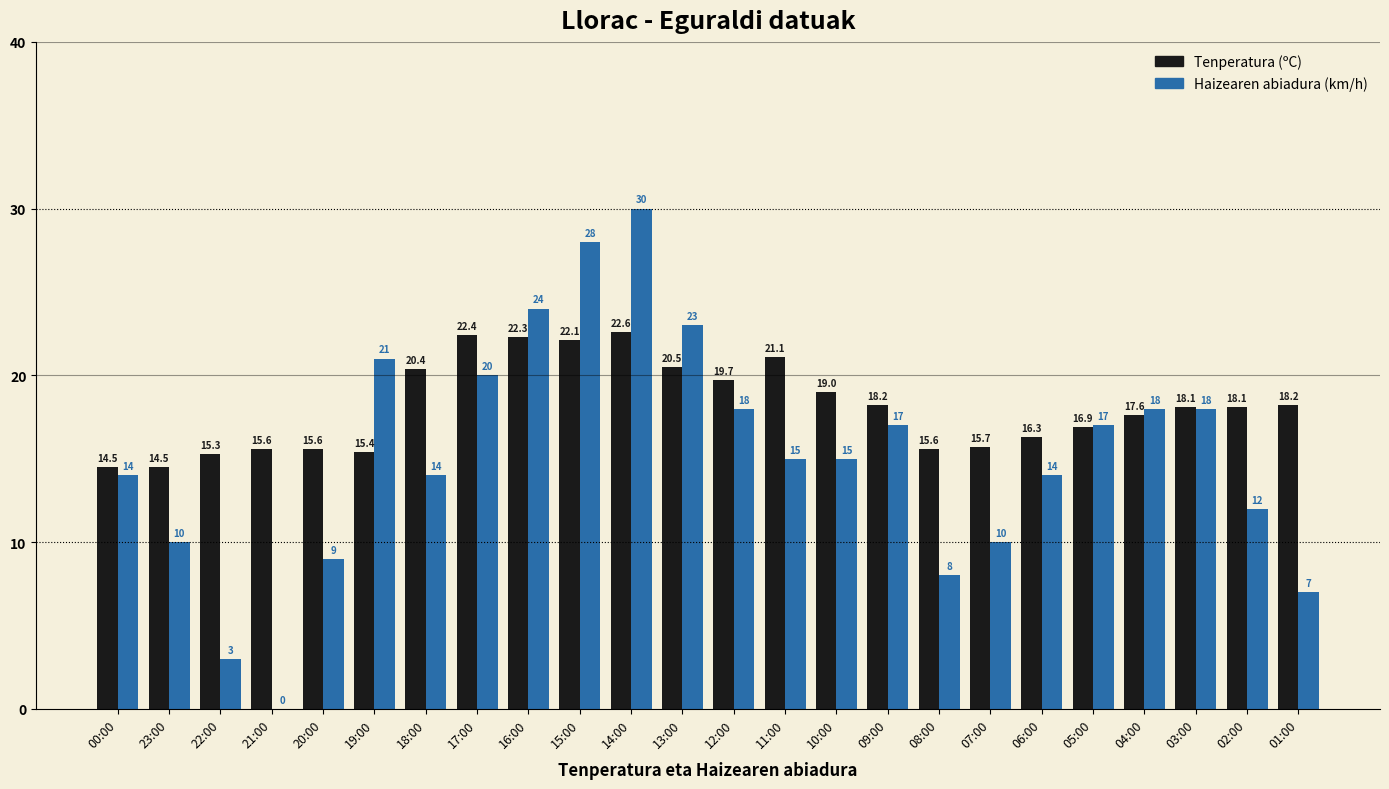

Which label corresponds to the largest value in the chart?

14:00